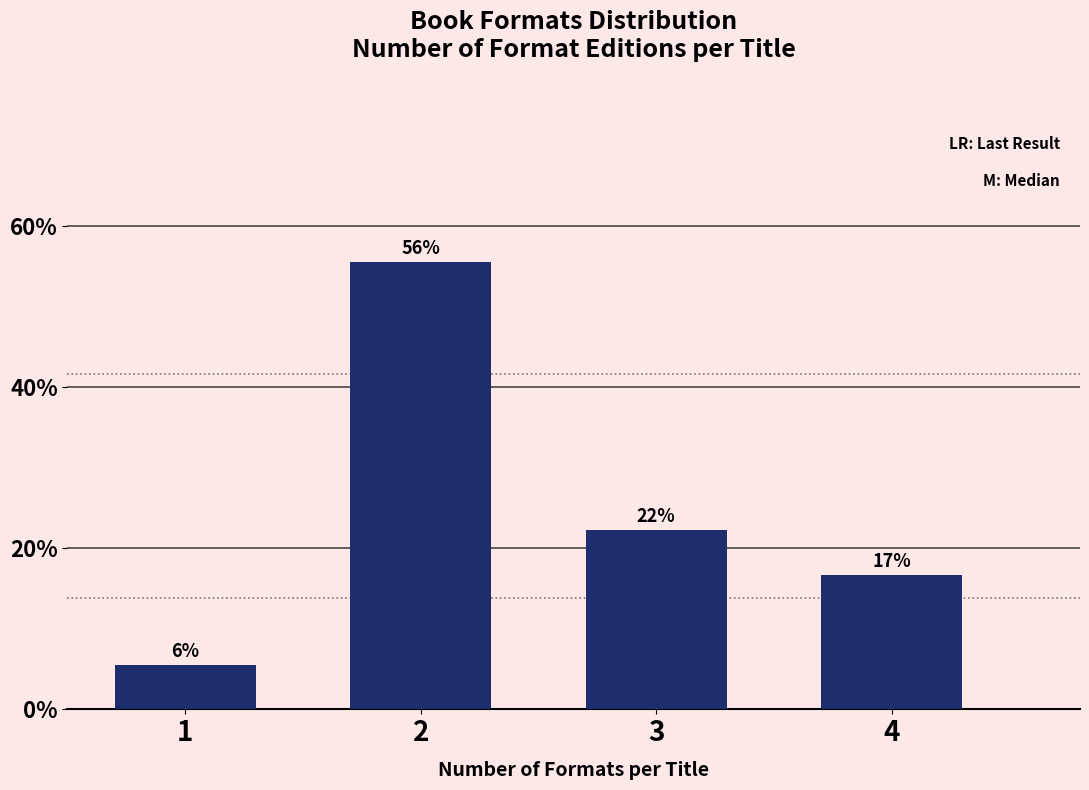

How many bars are there in total?

4